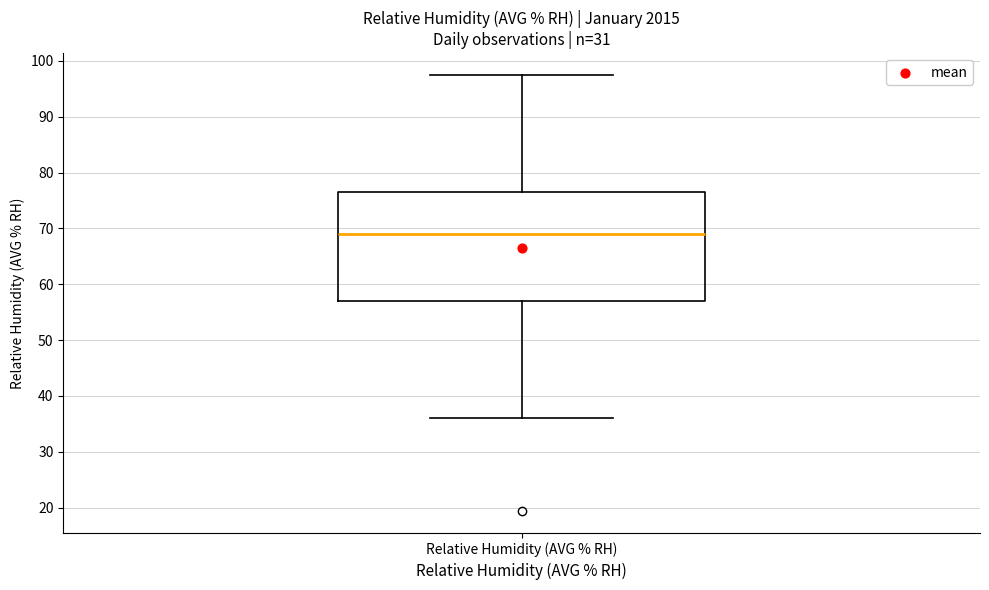

Where does the median line of the box for Relative Humidity (AVG % RH) sit on the y-axis? The values are not printed on the chart, so give them approximately, as read against the axis.

69